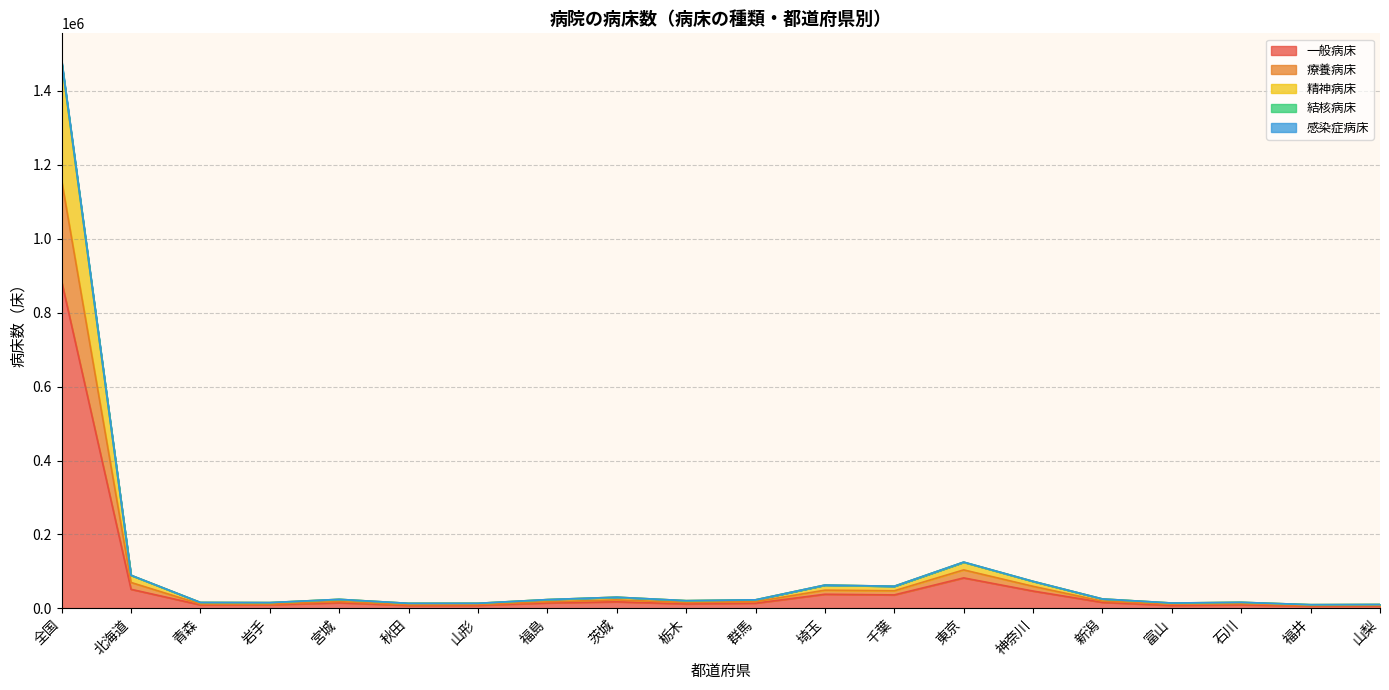

Where is 感染症病床 nearest to the value 744958?

東京